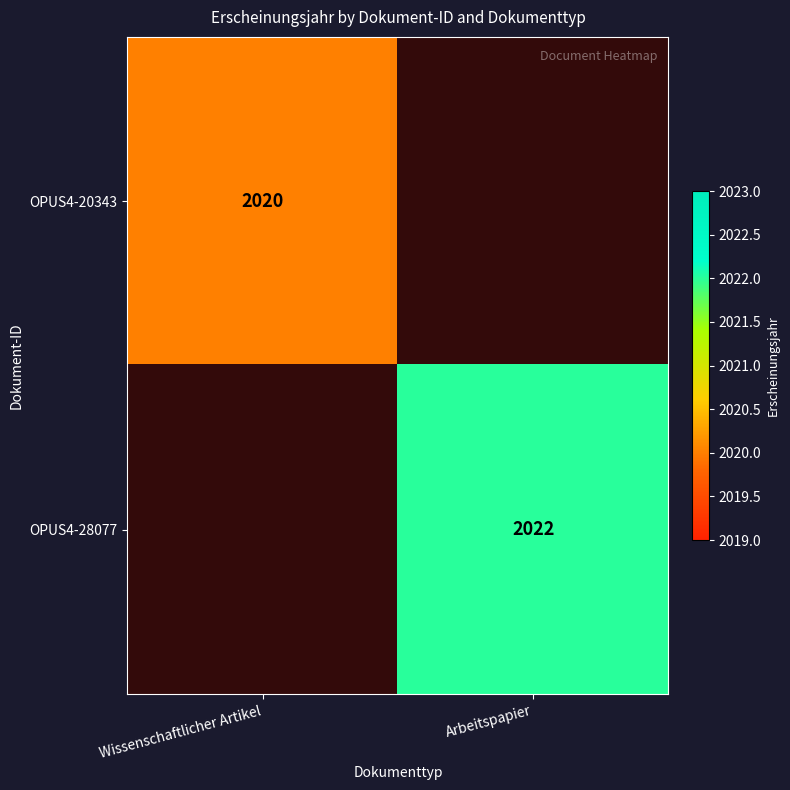

Is it true that OPUS4-20343 equals 2020 at Wissenschaftlicher Artikel?

True